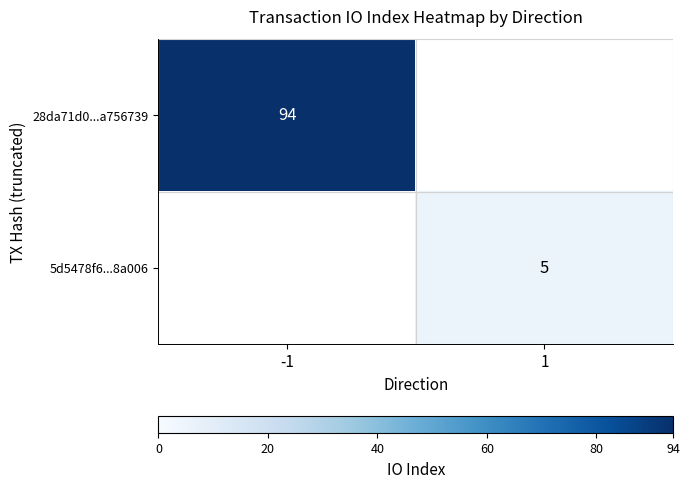

True or false: 28da71d0...a756739 has a value of 94 at -1.

True